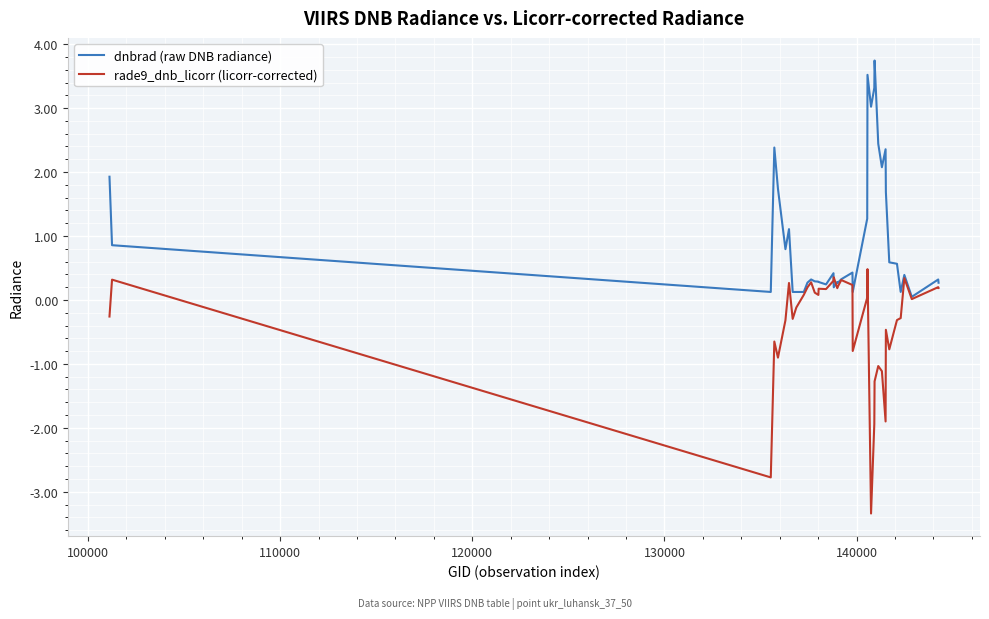

What is the minimum value shown in the chart?

-3.3